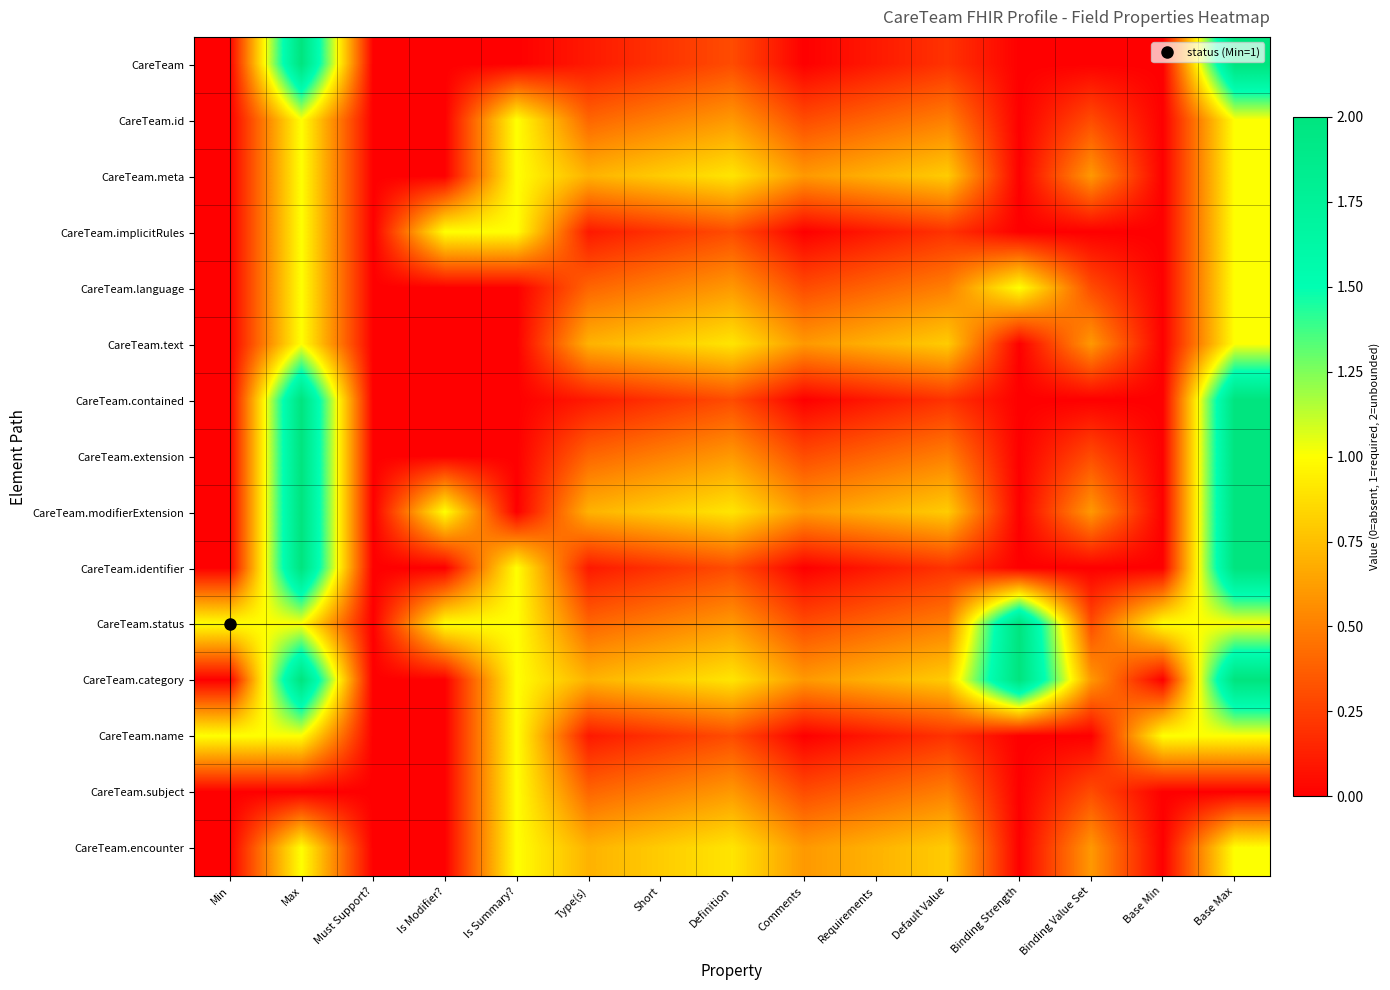

Reading right to left, list all the values displayed in this chart.

CareTeam: Base Max=2.0	Base Min=0.0	Binding Value Set=0.0	Binding Strength=0.0	Default Value=0.2	Requirements=0.1	Comments=0.0	Definition=0.3	Short=0.2	Type(s)=0.1	Is Summary?=0.0	Is Modifier?=0.0	Must Support?=0.0	Max=2.0	Min=0.0
CareTeam.id: Base Max=1.0	Base Min=0.0	Binding Value Set=0.3	Binding Strength=0.0	Default Value=0.5	Requirements=0.4	Comments=0.3	Definition=0.6	Short=0.5	Type(s)=0.4	Is Summary?=1.0	Is Modifier?=0.0	Must Support?=0.0	Max=1.0	Min=0.0
CareTeam.meta: Base Max=1.0	Base Min=0.0	Binding Value Set=0.6	Binding Strength=0.0	Default Value=0.8	Requirements=0.7	Comments=0.6	Definition=0.9	Short=0.8	Type(s)=0.7	Is Summary?=1.0	Is Modifier?=0.0	Must Support?=0.0	Max=1.0	Min=0.0
CareTeam.implicitRules: Base Max=1.0	Base Min=0.0	Binding Value Set=0.0	Binding Strength=0.0	Default Value=0.2	Requirements=0.1	Comments=0.0	Definition=0.3	Short=0.2	Type(s)=0.1	Is Summary?=1.0	Is Modifier?=1.0	Must Support?=0.0	Max=1.0	Min=0.0
CareTeam.language: Base Max=1.0	Base Min=0.0	Binding Value Set=0.3	Binding Strength=1.0	Default Value=0.5	Requirements=0.4	Comments=0.3	Definition=0.6	Short=0.5	Type(s)=0.4	Is Summary?=0.0	Is Modifier?=0.0	Must Support?=0.0	Max=1.0	Min=0.0
CareTeam.text: Base Max=1.0	Base Min=0.0	Binding Value Set=0.6	Binding Strength=0.0	Default Value=0.8	Requirements=0.7	Comments=0.6	Definition=0.9	Short=0.8	Type(s)=0.7	Is Summary?=0.0	Is Modifier?=0.0	Must Support?=0.0	Max=1.0	Min=0.0
CareTeam.contained: Base Max=2.0	Base Min=0.0	Binding Value Set=0.0	Binding Strength=0.0	Default Value=0.2	Requirements=0.1	Comments=0.0	Definition=0.3	Short=0.2	Type(s)=0.1	Is Summary?=0.0	Is Modifier?=0.0	Must Support?=0.0	Max=2.0	Min=0.0
CareTeam.extension: Base Max=2.0	Base Min=0.0	Binding Value Set=0.3	Binding Strength=0.0	Default Value=0.5	Requirements=0.4	Comments=0.3	Definition=0.6	Short=0.5	Type(s)=0.4	Is Summary?=0.0	Is Modifier?=0.0	Must Support?=0.0	Max=2.0	Min=0.0
CareTeam.modifierExtension: Base Max=2.0	Base Min=0.0	Binding Value Set=0.6	Binding Strength=0.0	Default Value=0.8	Requirements=0.7	Comments=0.6	Definition=0.9	Short=0.8	Type(s)=0.7	Is Summary?=0.0	Is Modifier?=1.0	Must Support?=0.0	Max=2.0	Min=0.0
CareTeam.identifier: Base Max=2.0	Base Min=0.0	Binding Value Set=0.0	Binding Strength=0.0	Default Value=0.2	Requirements=0.1	Comments=0.0	Definition=0.3	Short=0.2	Type(s)=0.1	Is Summary?=1.0	Is Modifier?=0.0	Must Support?=0.0	Max=2.0	Min=0.0
CareTeam.status: Base Max=1.0	Base Min=1.0	Binding Value Set=0.3	Binding Strength=2.0	Default Value=0.5	Requirements=0.4	Comments=0.3	Definition=0.6	Short=0.5	Type(s)=0.4	Is Summary?=1.0	Is Modifier?=1.0	Must Support?=0.0	Max=1.0	Min=1.0
CareTeam.category: Base Max=2.0	Base Min=0.0	Binding Value Set=0.6	Binding Strength=2.0	Default Value=0.8	Requirements=0.7	Comments=0.6	Definition=0.9	Short=0.8	Type(s)=0.7	Is Summary?=1.0	Is Modifier?=0.0	Must Support?=0.0	Max=2.0	Min=0.0
CareTeam.name: Base Max=1.0	Base Min=1.0	Binding Value Set=0.0	Binding Strength=0.0	Default Value=0.2	Requirements=0.1	Comments=0.0	Definition=0.3	Short=0.2	Type(s)=0.1	Is Summary?=1.0	Is Modifier?=0.0	Must Support?=0.0	Max=1.0	Min=1.0
CareTeam.subject: Base Max=0.0	Base Min=0.0	Binding Value Set=0.3	Binding Strength=0.0	Default Value=0.5	Requirements=0.4	Comments=0.3	Definition=0.6	Short=0.5	Type(s)=0.4	Is Summary?=1.0	Is Modifier?=0.0	Must Support?=0.0	Max=0.0	Min=0.0
CareTeam.encounter: Base Max=1.0	Base Min=0.0	Binding Value Set=0.6	Binding Strength=0.0	Default Value=0.8	Requirements=0.7	Comments=0.6	Definition=0.9	Short=0.8	Type(s)=0.7	Is Summary?=1.0	Is Modifier?=0.0	Must Support?=0.0	Max=1.0	Min=0.0